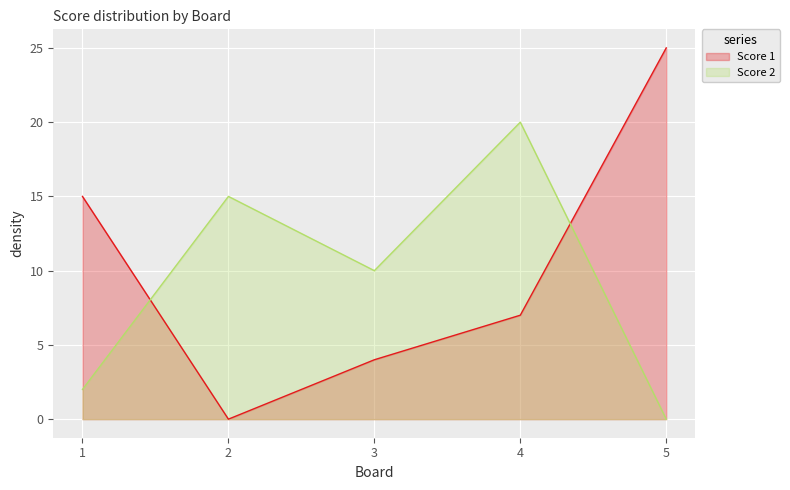

Which series has the widest spread of values?

Score 1